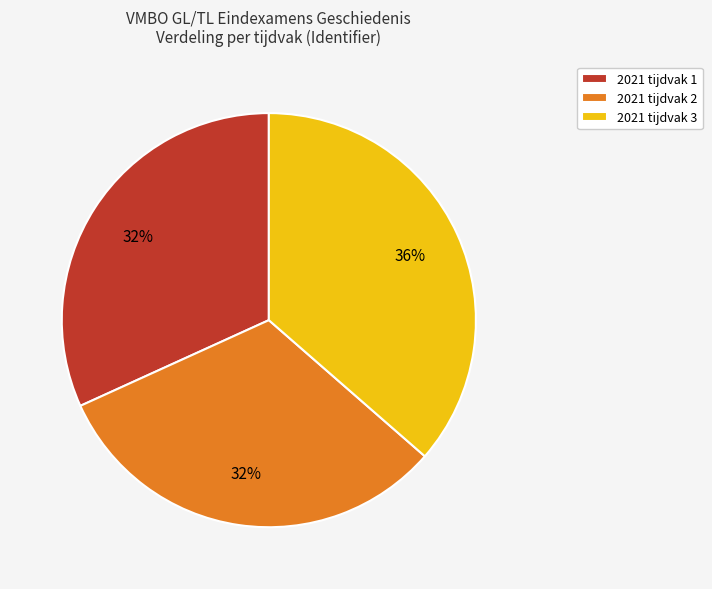

What percentage is the 2021 tijdvak 2 slice, to the nearest percent?

32%